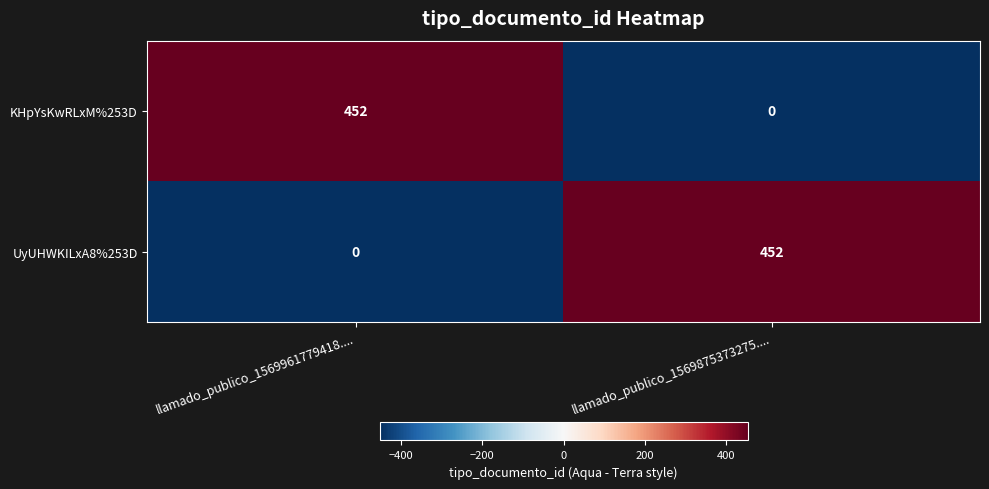

What is the sum of all UyUHWKILxA8%253D values?

452